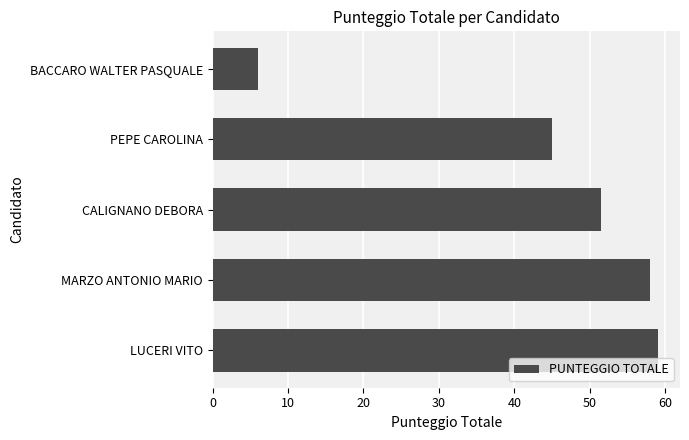

What is the sum of the values at MARZO ANTONIO MARIO and PEPE CAROLINA?

103.0